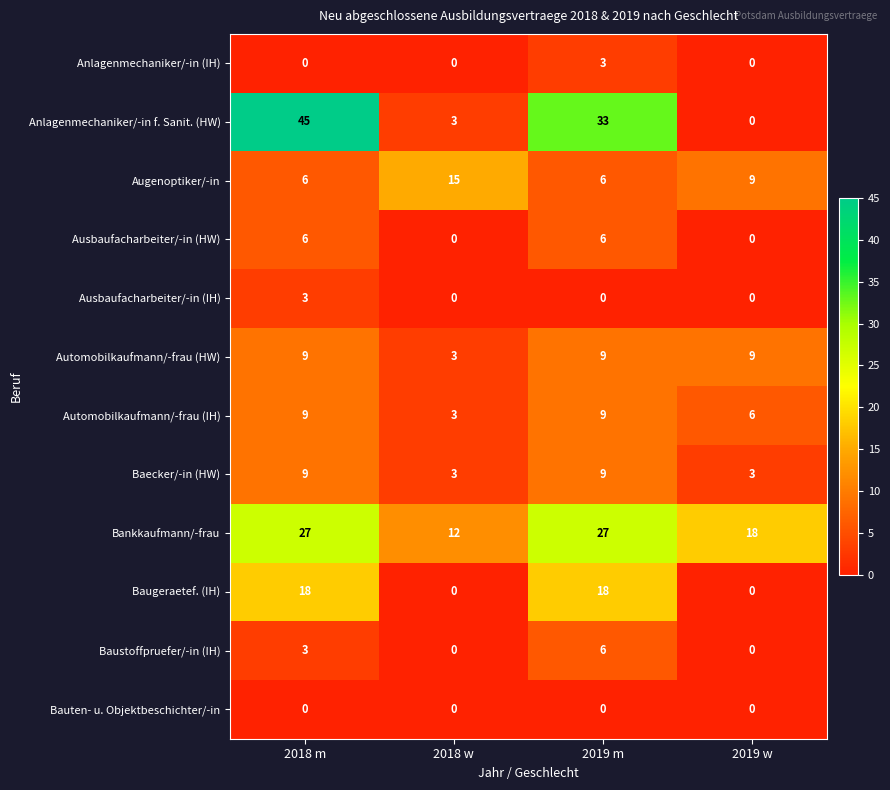

What is the difference between the second highest and minimum values in the Automobilkaufmann/-frau (IH) series?

6